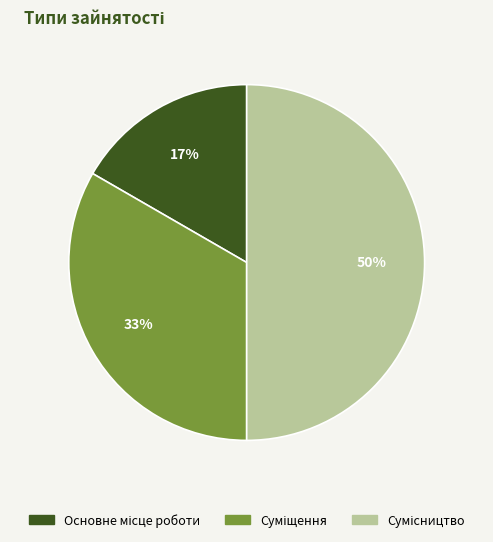

To the nearest percent, what is the difference between the largest and smallest slice percentages?

33%